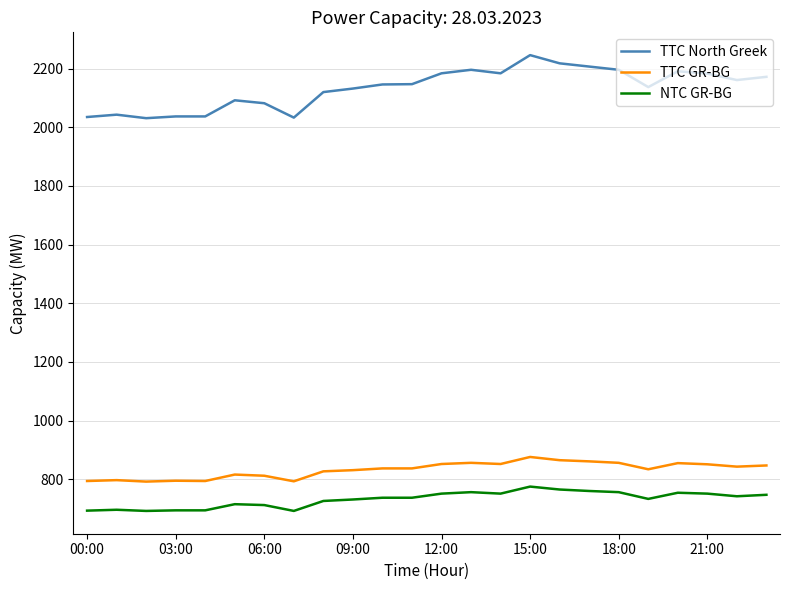

Which series has the widest spread of values?

TTC North Greek